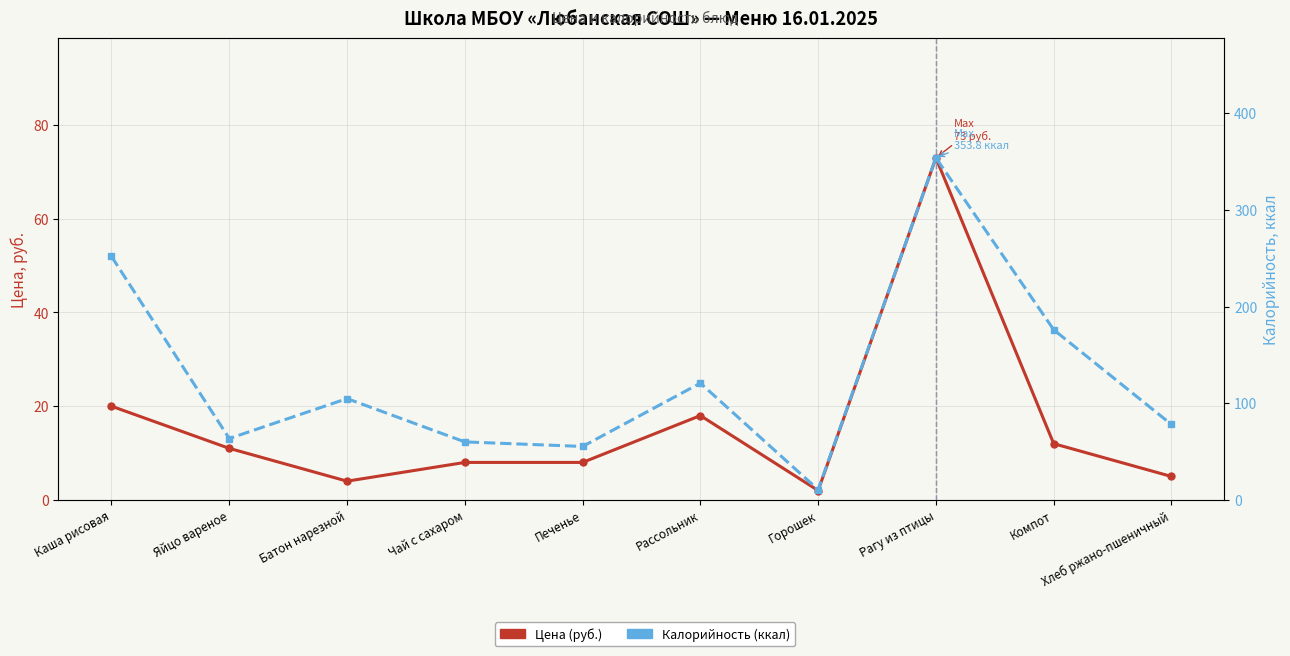

Reading right to left, transcribe all the data shown in this chart.

Цена (руб.): 5.0	12.0	73.0	2.0	18.0	8.0	8.0	4.0	11.0	20.0
Калорийность (ккал): 78.0	176.0	353.8	10.6	120.8	55.3	60.0	104.8	63.5	251.8